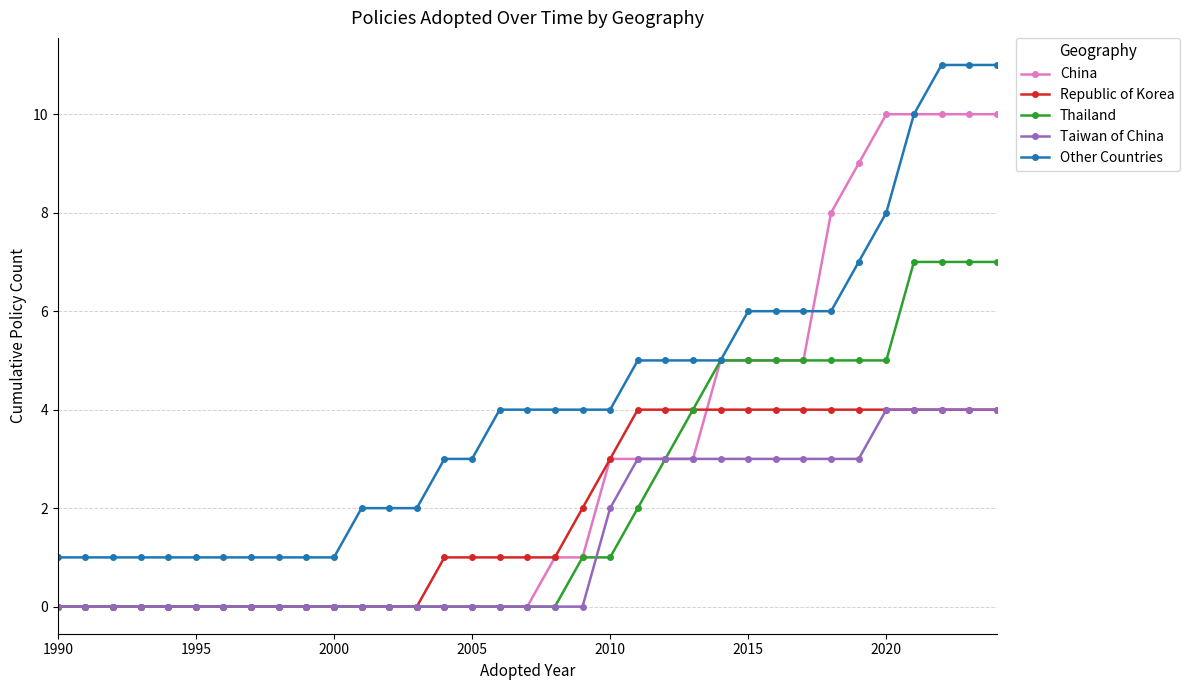

Which series has the largest total across all categories?

Other Countries